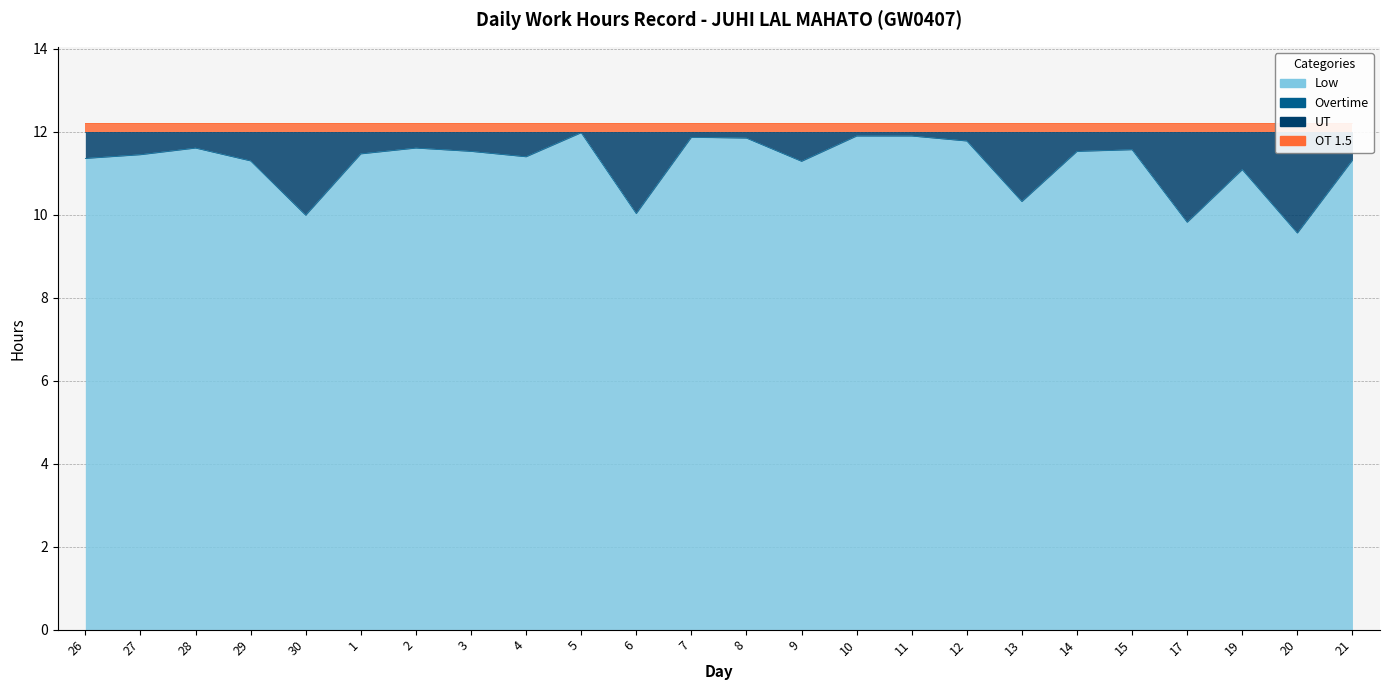

Where is the first local maximum for UT?

28